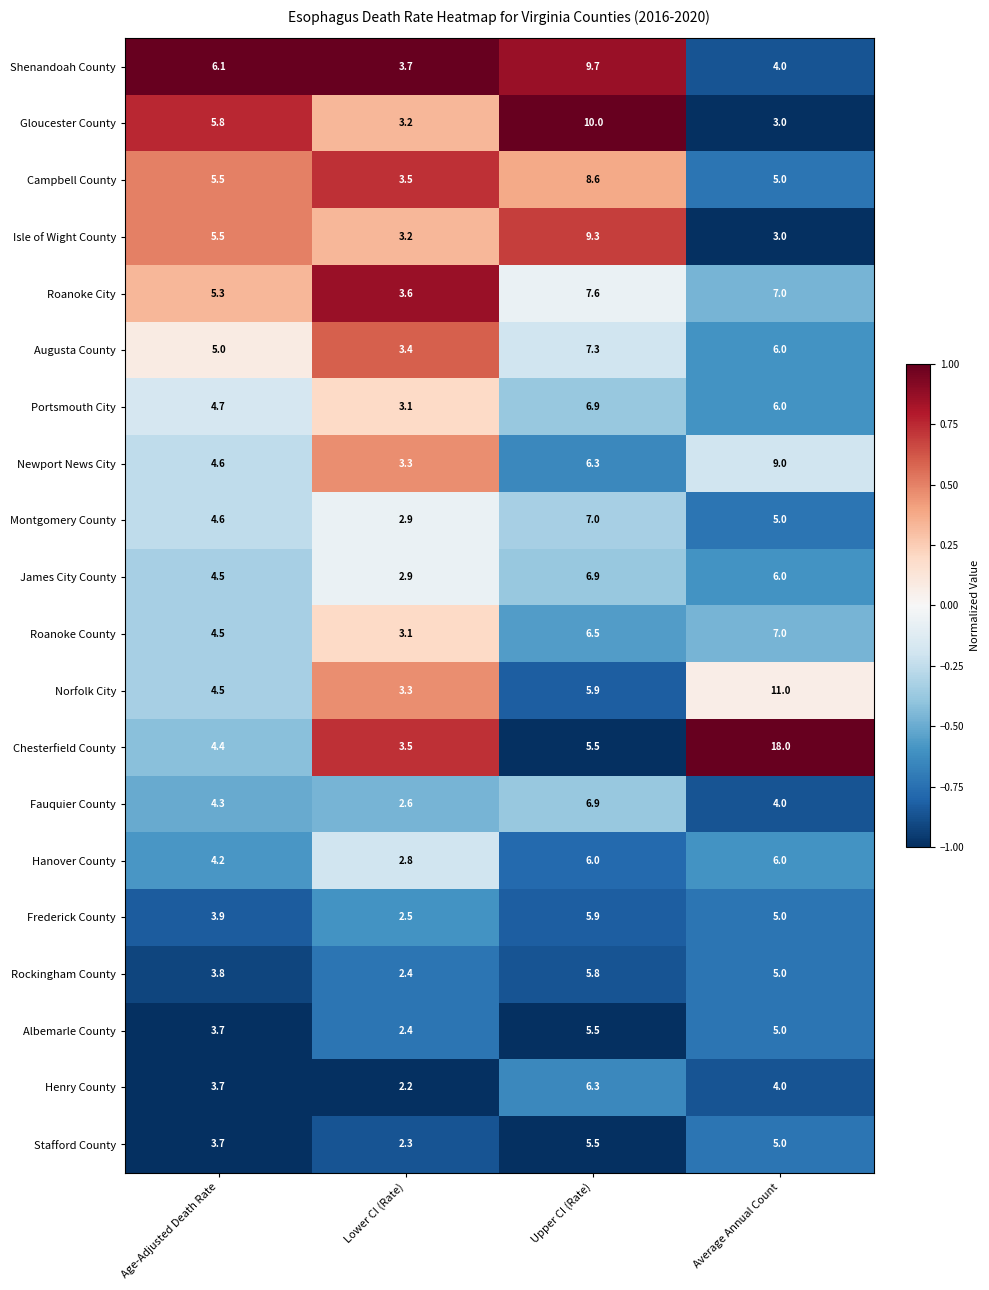

What is the difference between the second highest and second lowest values in the Shenandoah County series?

2.1